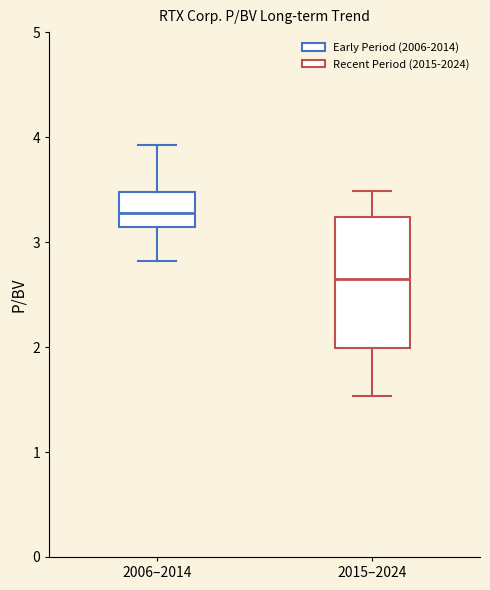

Reading left to right, read every box against the y-axis: the position of its median line, the range the box covers, and the ends of its whiskers. The values are not printed on the chart, so give them approximately, as read against the axis.

2006–2014: median 3.3, box 3.1 to 3.5, whiskers 2.8 to 3.9
2015–2024: median 2.7, box 2.0 to 3.2, whiskers 1.5 to 3.5